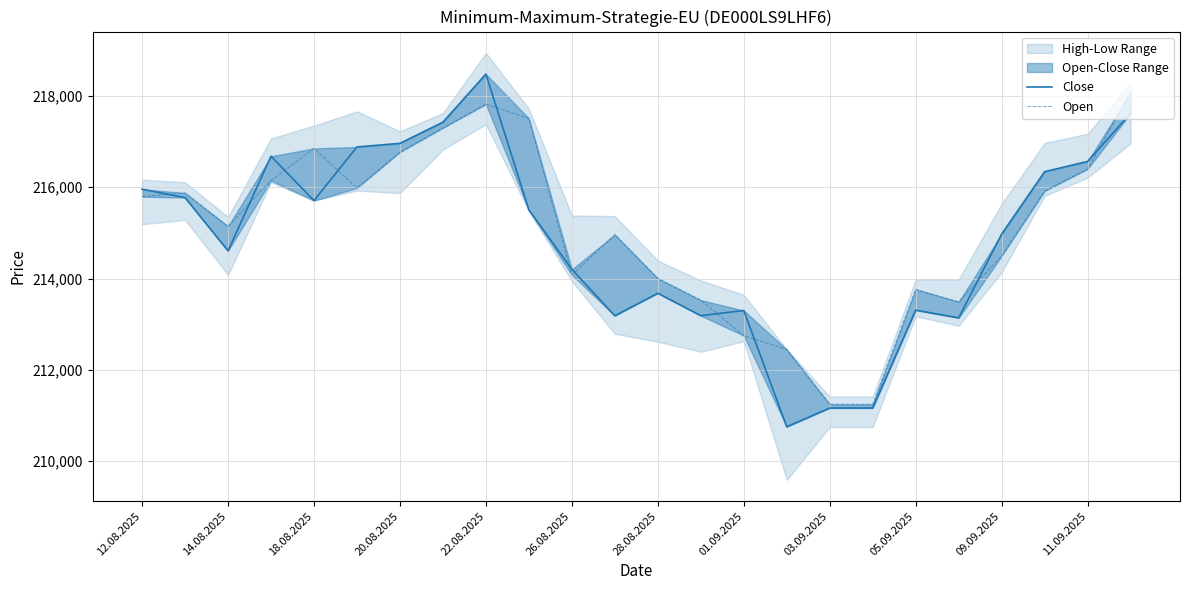

In Open, how many points are higher than both neighbors (excluding endpoints)?

5